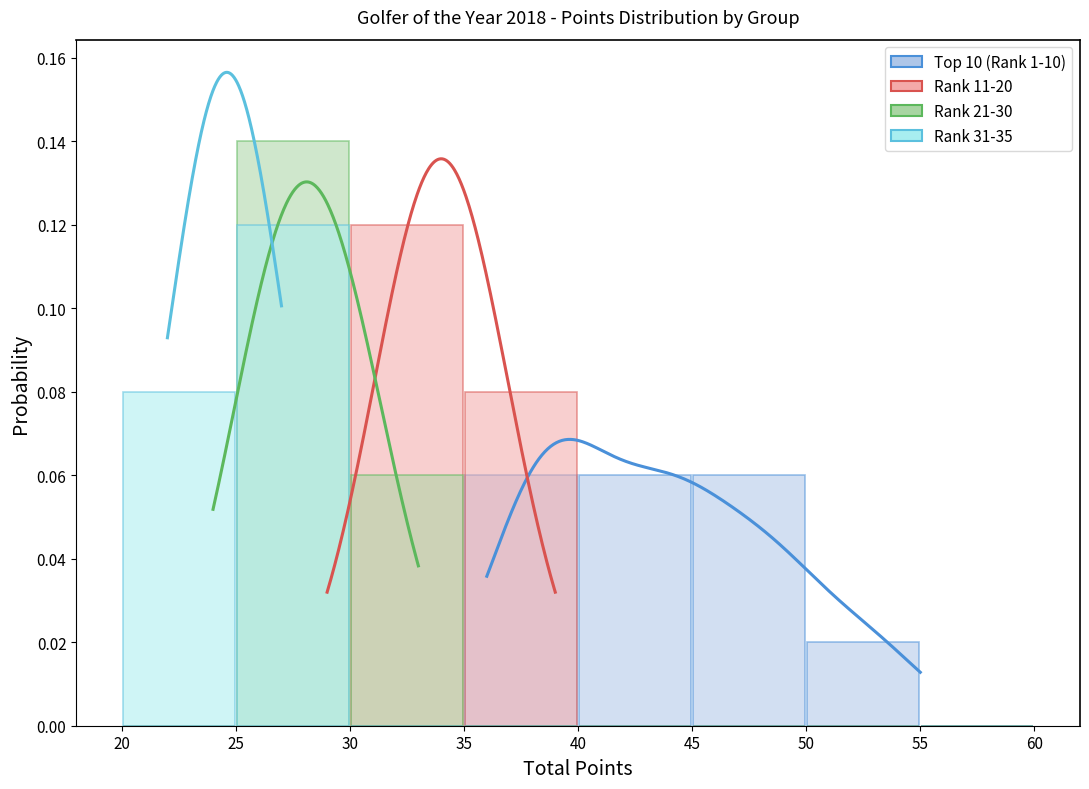

What are all the series names shown in the legend?

Top 10 (Rank 1-10), Rank 11-20, Rank 21-30, Rank 31-35